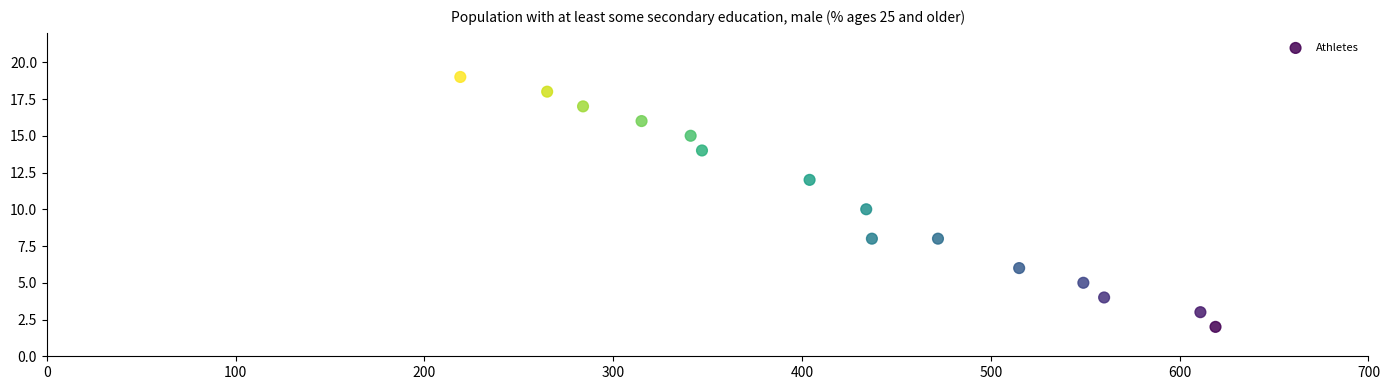

What is the range of Y values (max minus min)?

17